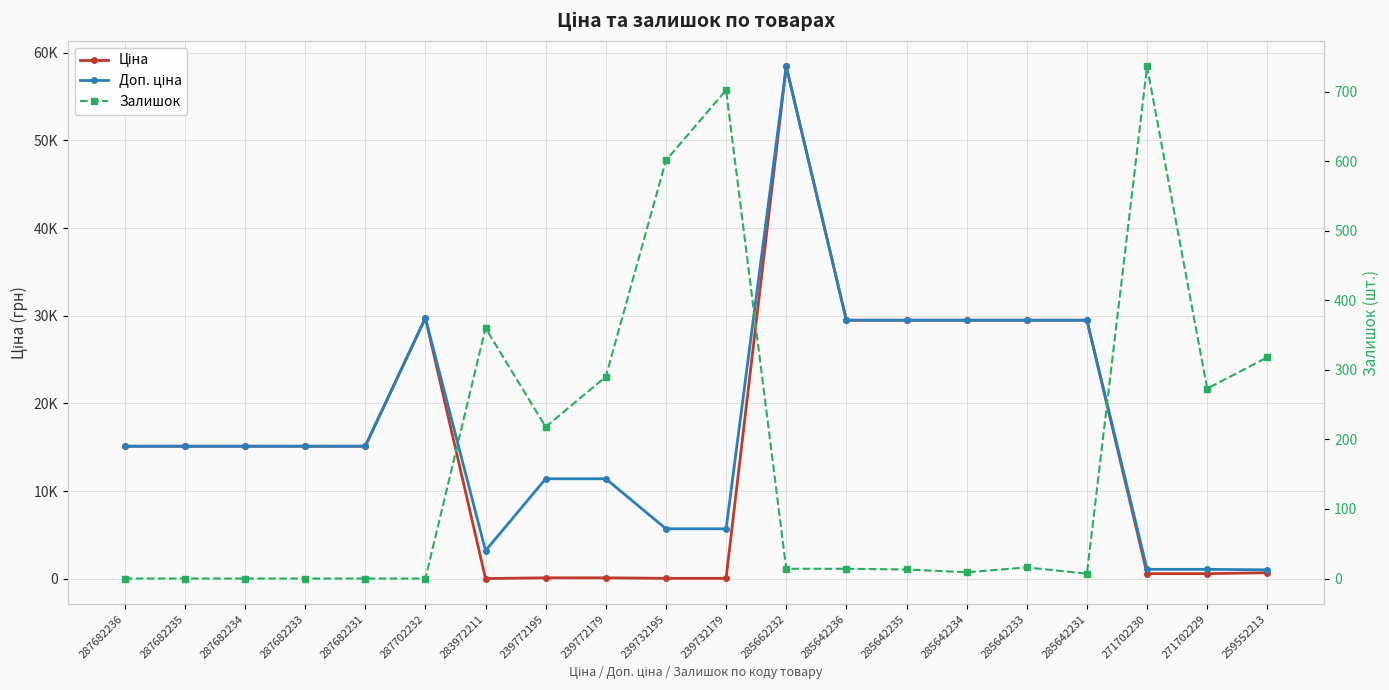

Which category has the highest value in the Доп. ціна series?

285662232